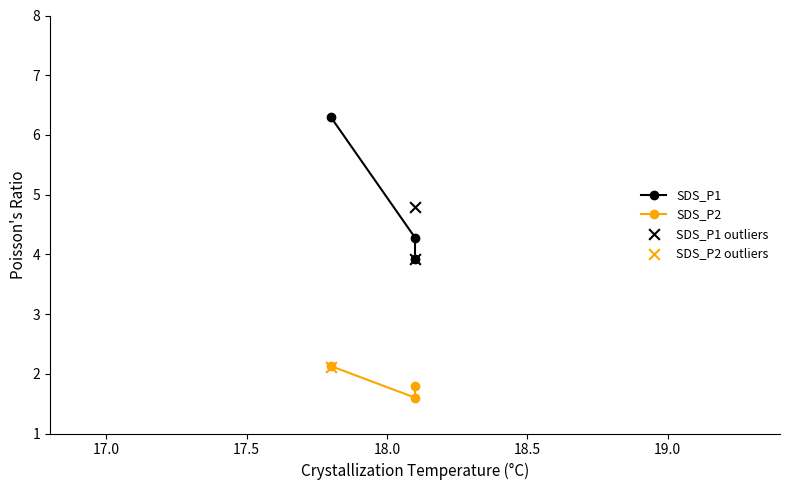

Which series has the widest spread of Y values?

SDS_P1